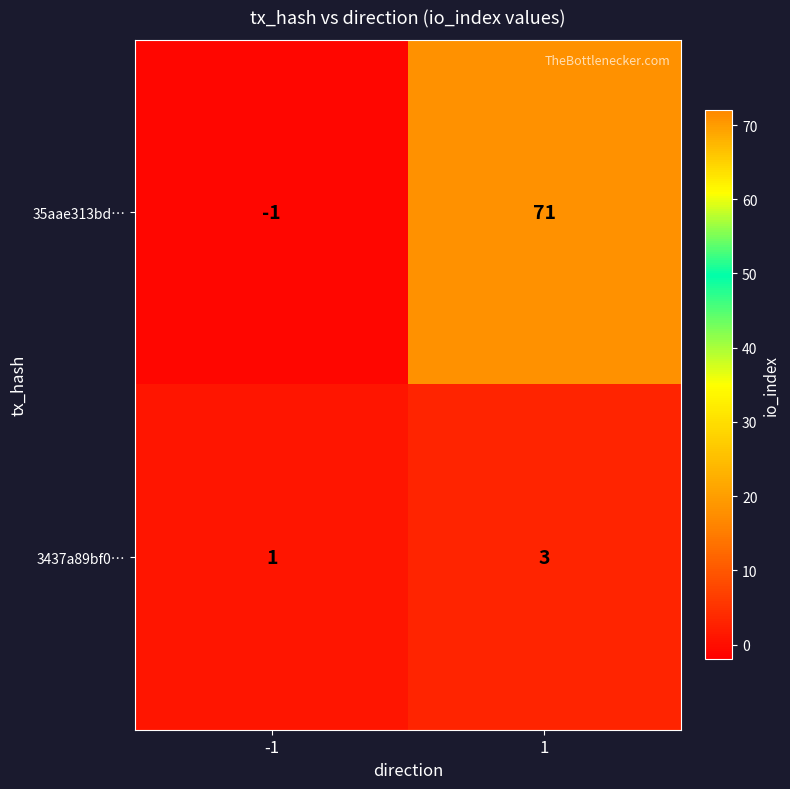

What is the maximum value shown in the chart?

71